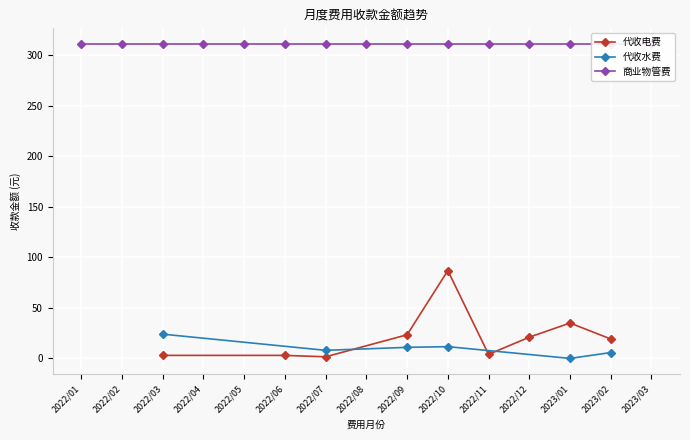

Where is 代收电费 nearest to the value 44?

2023/01